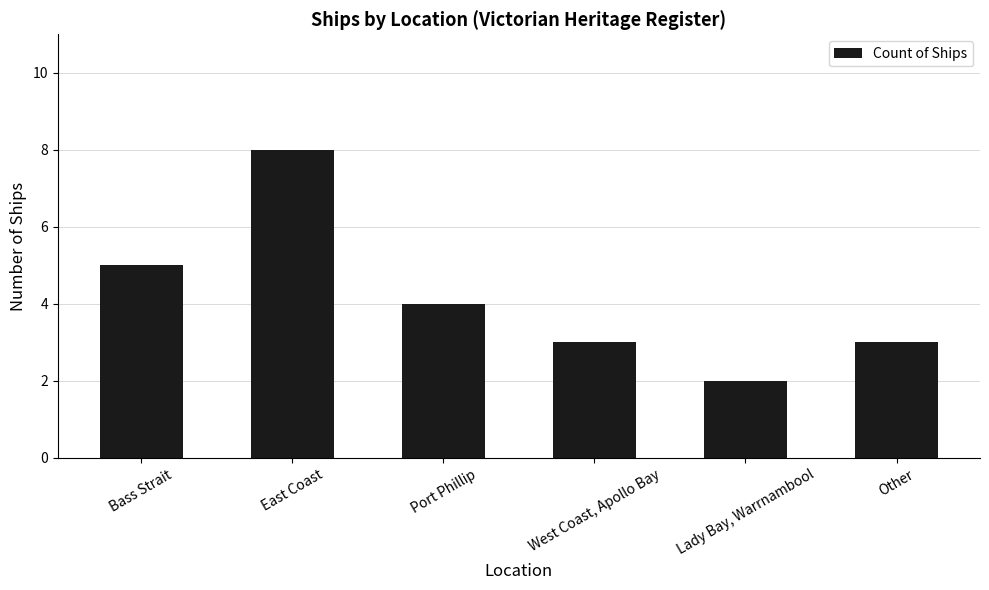

The chart shows a value of 5 at Bass Strait. True or false?

True